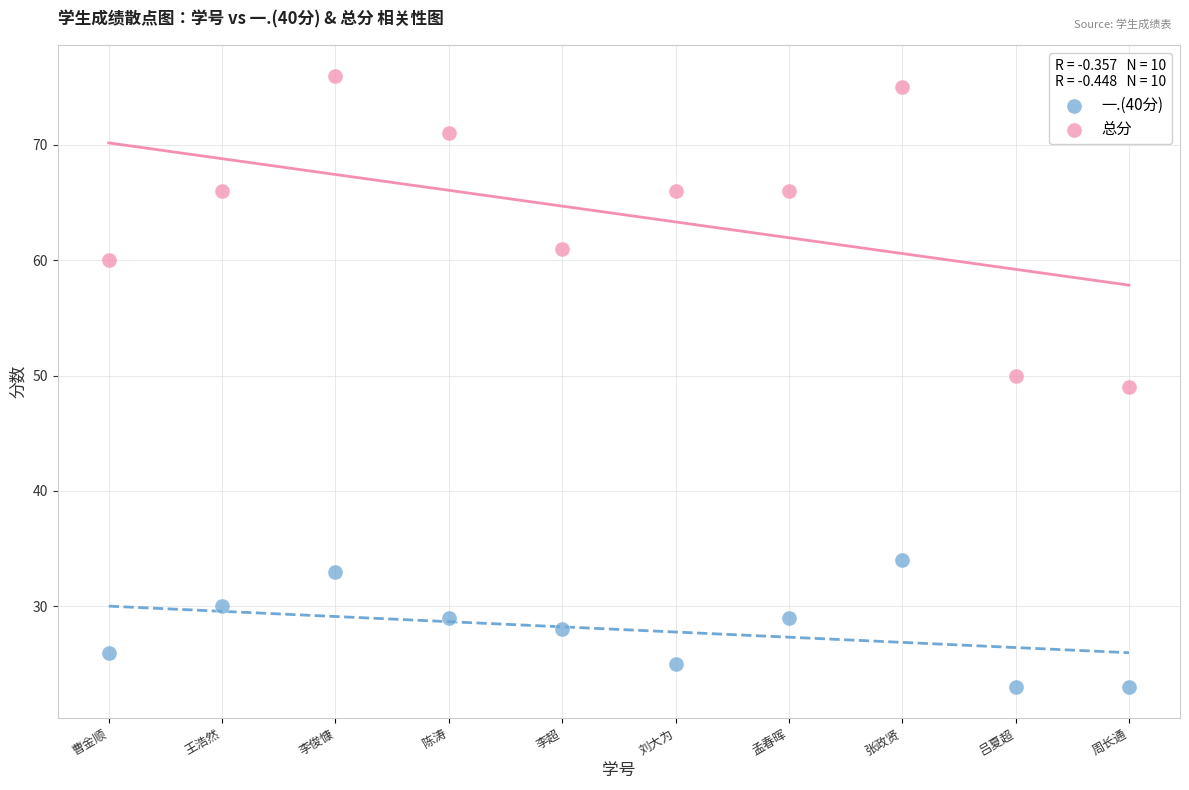

Which series has the widest spread of Y values?

总分